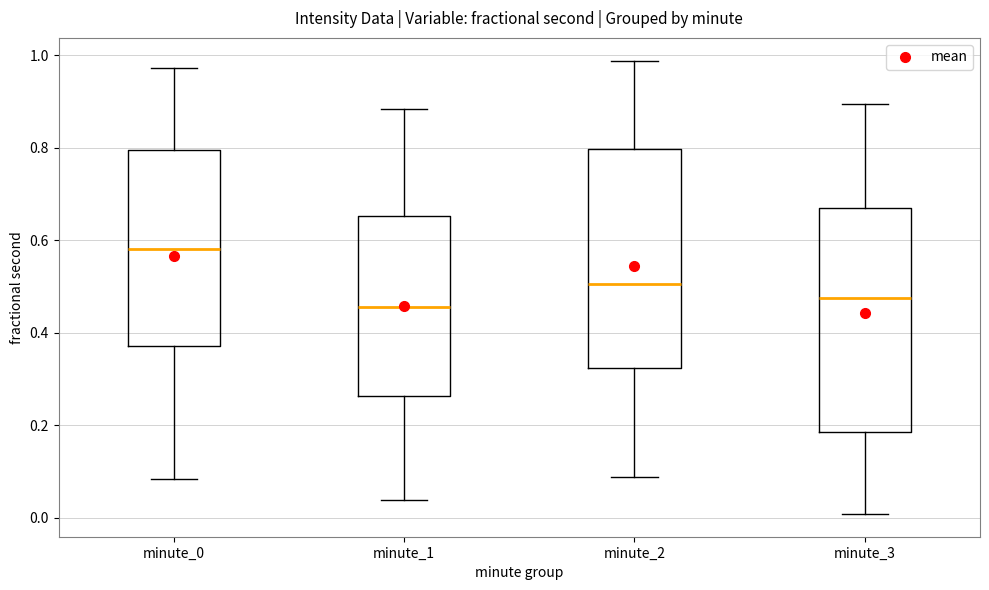

Reading left to right, transcribe this box plot: for each box, give where its median line is, the range the box spans, and where its two whiskers end, as read against the y-axis. The values are not printed on the chart, so give them approximately, as read against the axis.

minute_0: median 0.58, box 0.38 to 0.80, whiskers 0.08 to 0.98
minute_1: median 0.46, box 0.26 to 0.66, whiskers 0.04 to 0.88
minute_2: median 0.50, box 0.32 to 0.80, whiskers 0.08 to 0.98
minute_3: median 0.48, box 0.18 to 0.66, whiskers 0.00 to 0.90